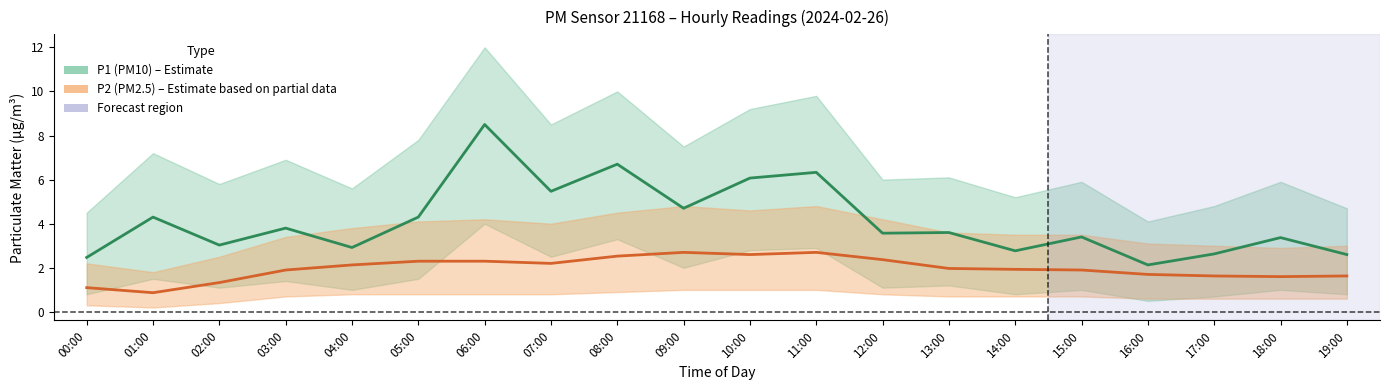

At 00:00, list the series in order from largest to smallest.

P1 (PM10) mean, P2 (PM2.5) mean